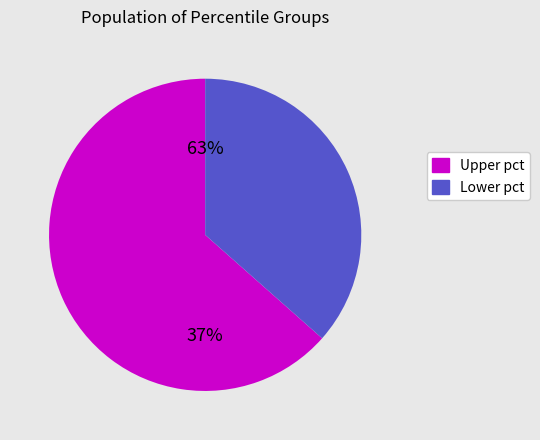

The pct55 slice represents 1% of the pie. True or false?

False